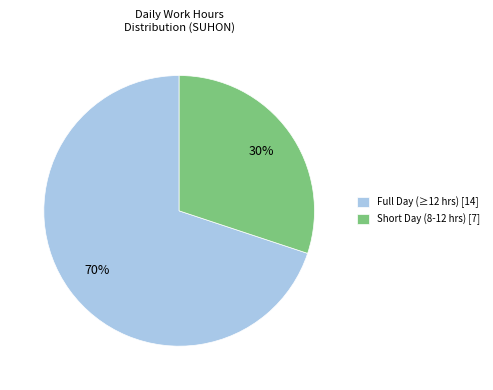

Is there any slice that represents more than half of the pie?

Yes